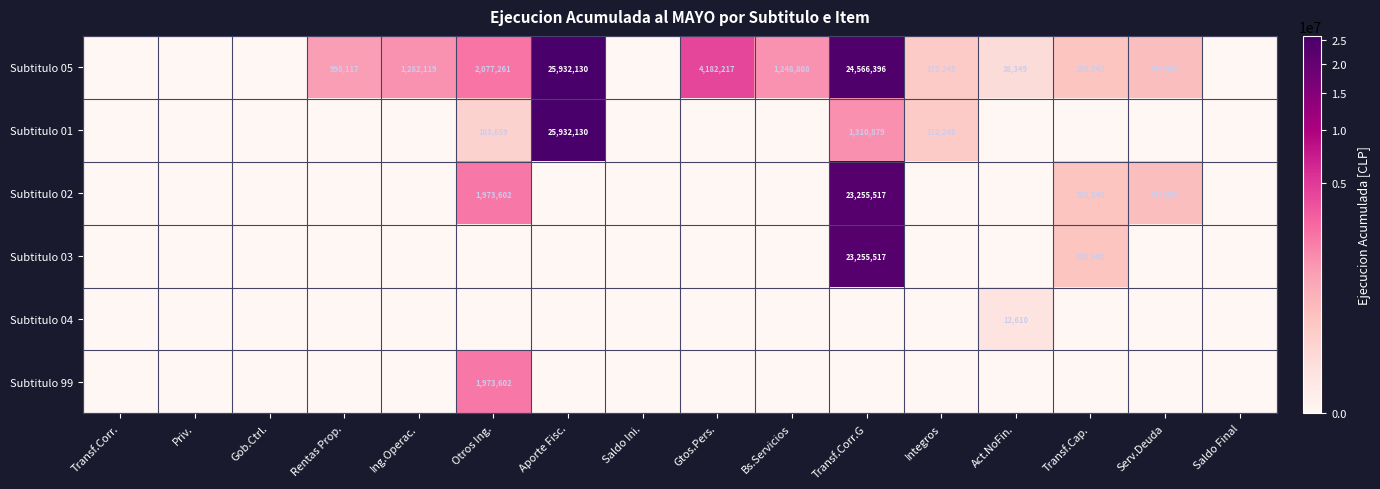

The Subtitulo 01 series shows 1310879 at Transf.Corr.G. True or false?

True